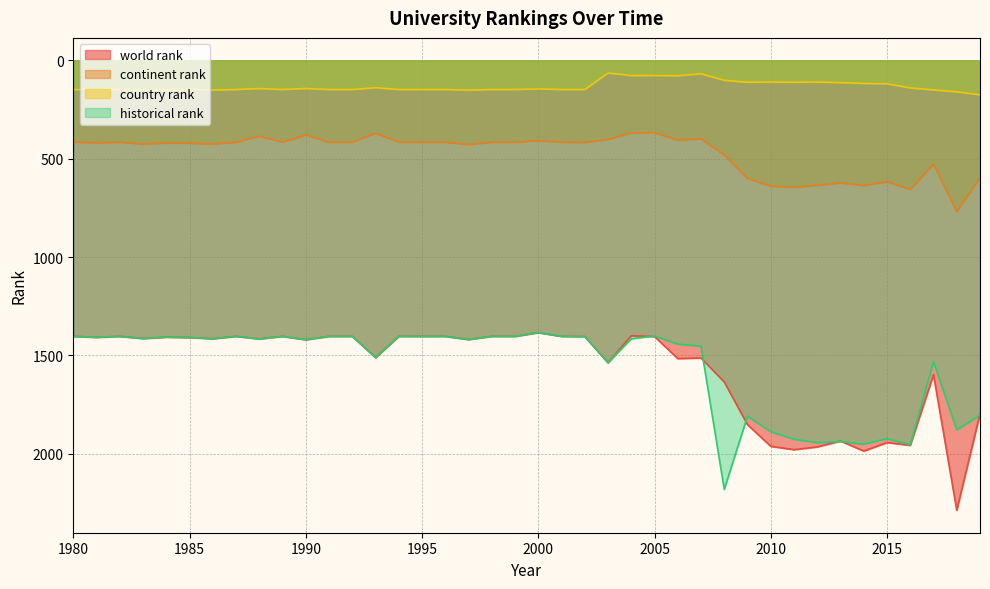

How many interior local valleys does the country rank series have?

9